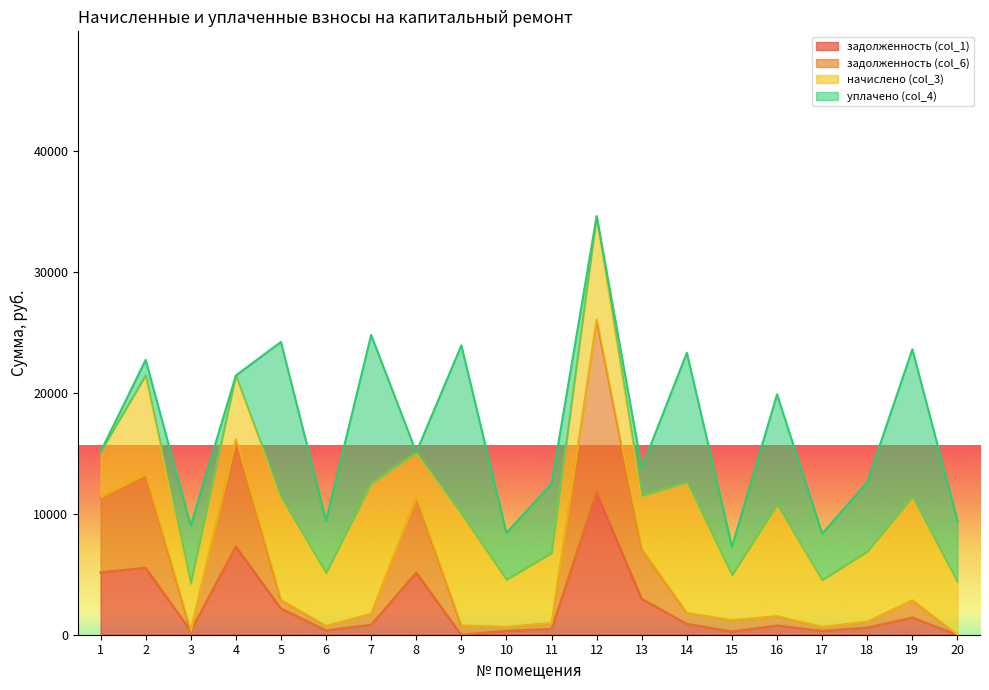

True or false: задолженность (col_6) has more than 0 points higher than both neighbors.

True